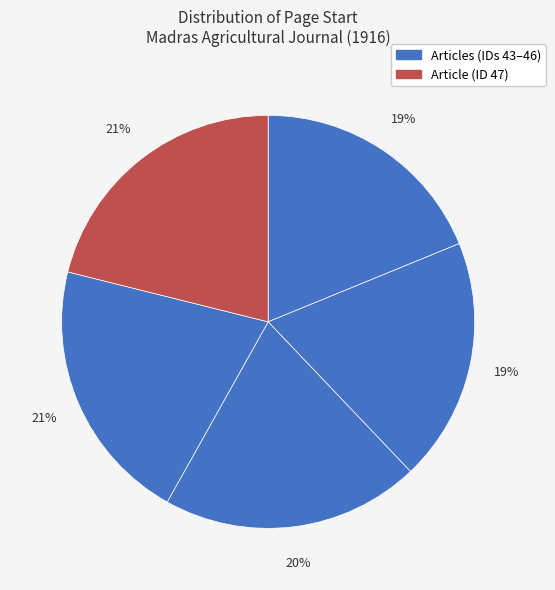

How many slices are in this pie chart?

5